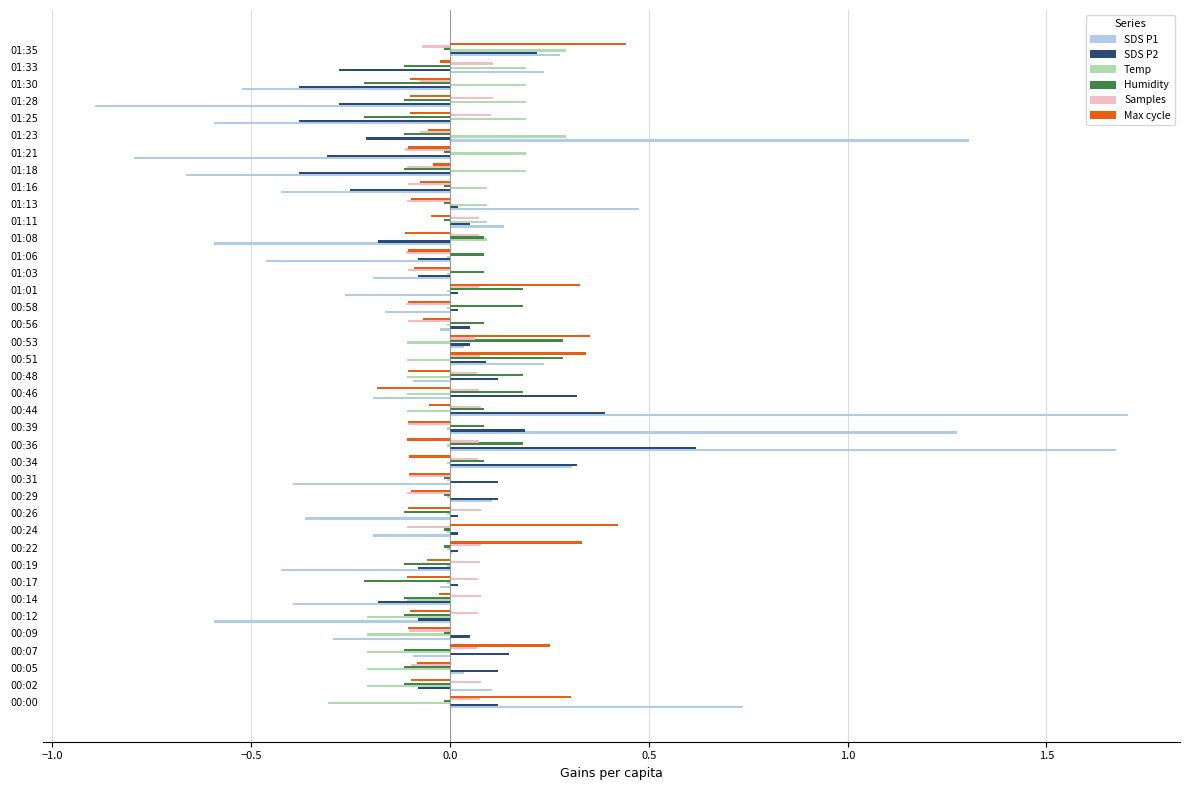

True or false: Humidity has a value of -0.1 at 00:07.

True